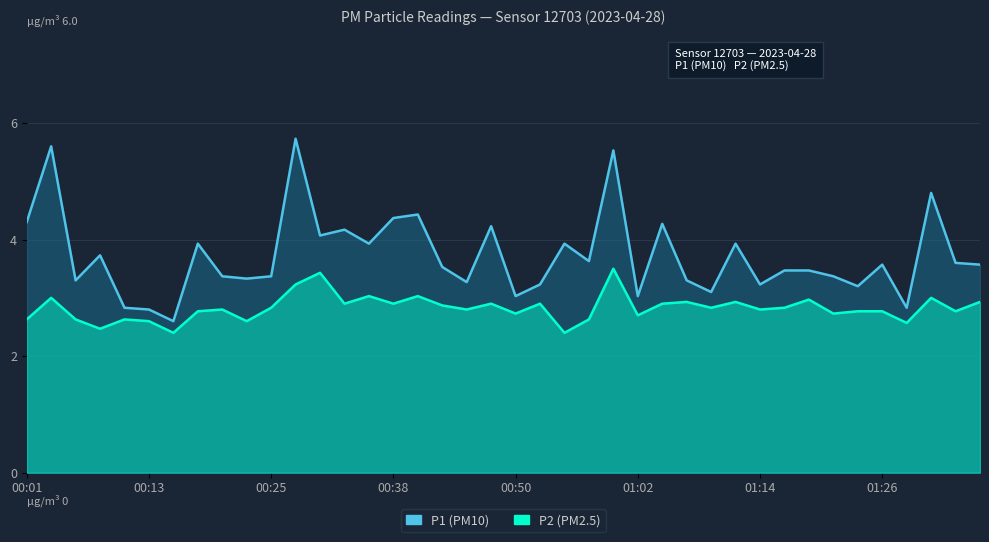

True or false: P2 and P1 cross at least once.

False